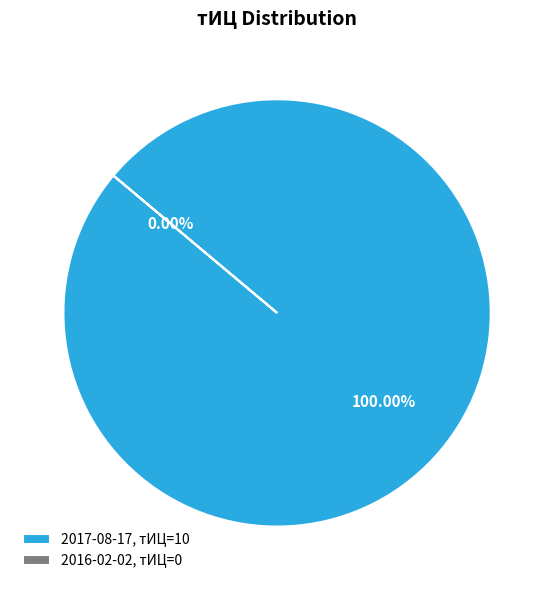

Count the number of slices in the pie.

2